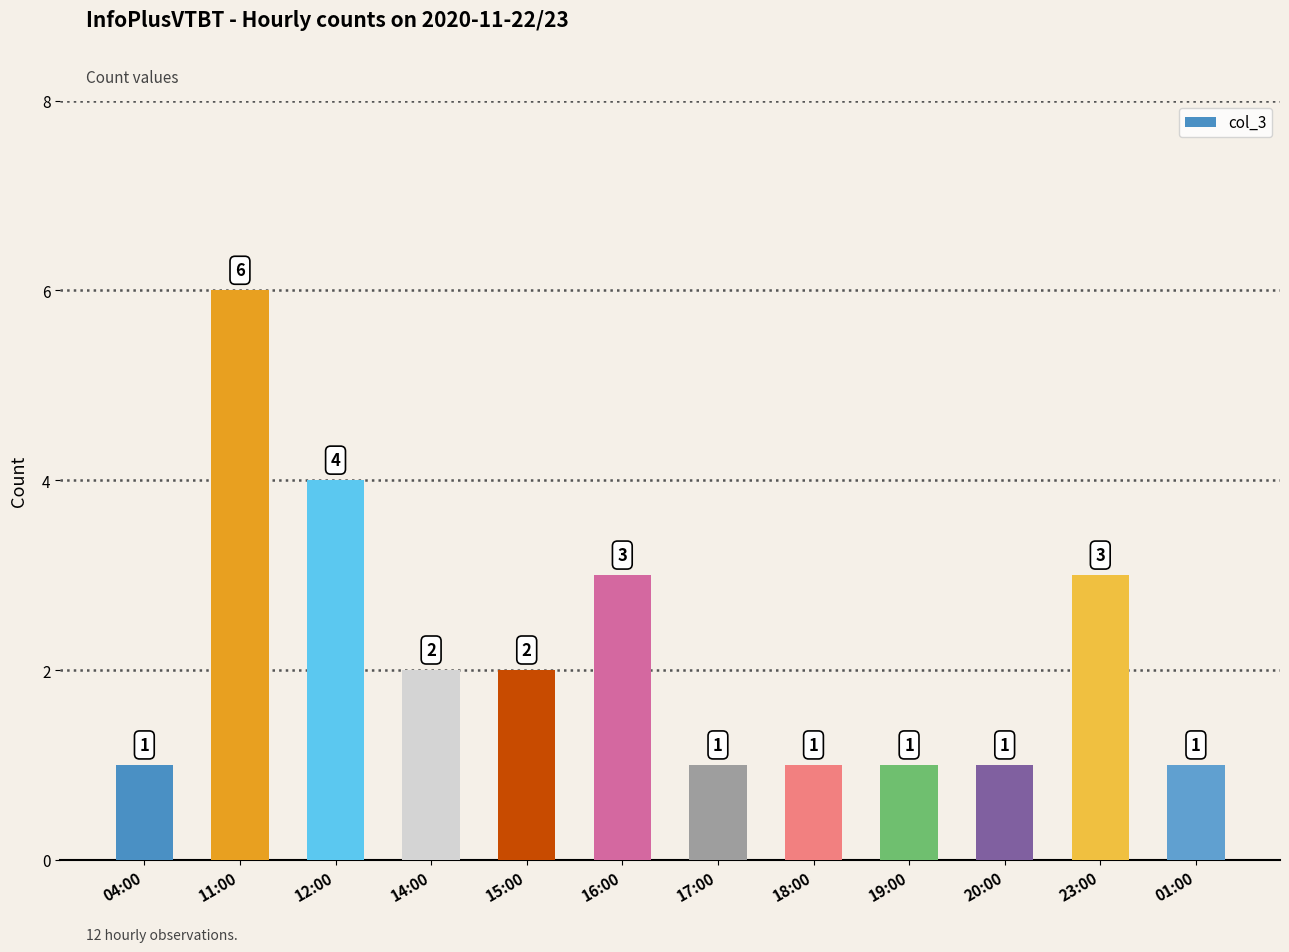

Approximately how many times larger is the value at 17:00 compared to 18:00?

1.0